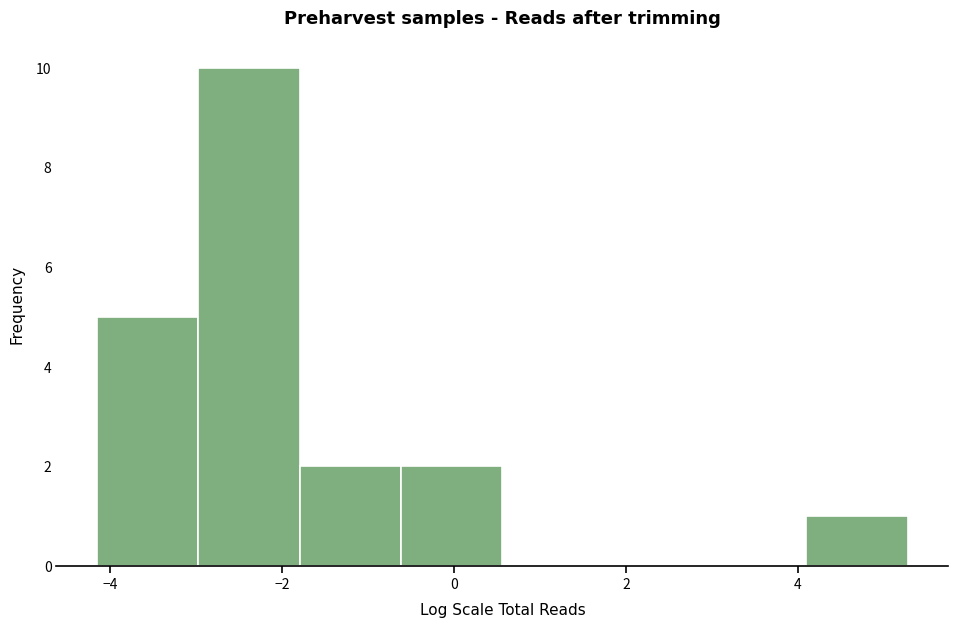

Reading left to right, list every bar in this chart as the range it spans on the x-axis followed by its height. Neither the bar edges nor the heights are printed on the chart, so give them approximately, as read against the axes.

-4.2 to -3.0: 5
-3.0 to -1.8: 10
-1.8 to -0.6: 2
-0.6 to 0.6: 2
0.6 to 1.8: 0
1.8 to 3.0: 0
3.0 to 4.2: 0
4.2 to 5.2: 1